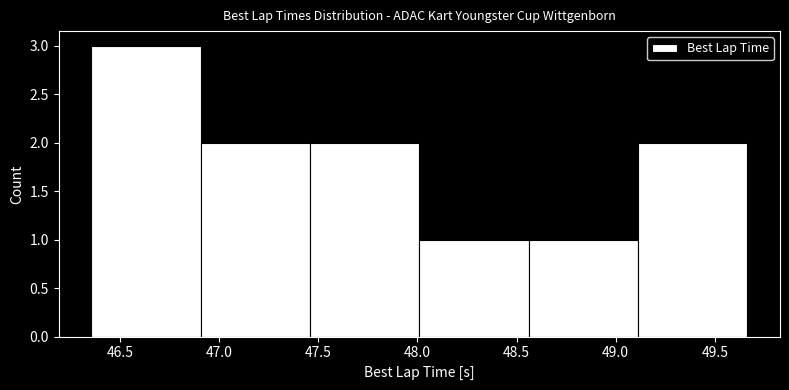

Over which range of the x-axis is the bar tallest?

46.35 to 46.90